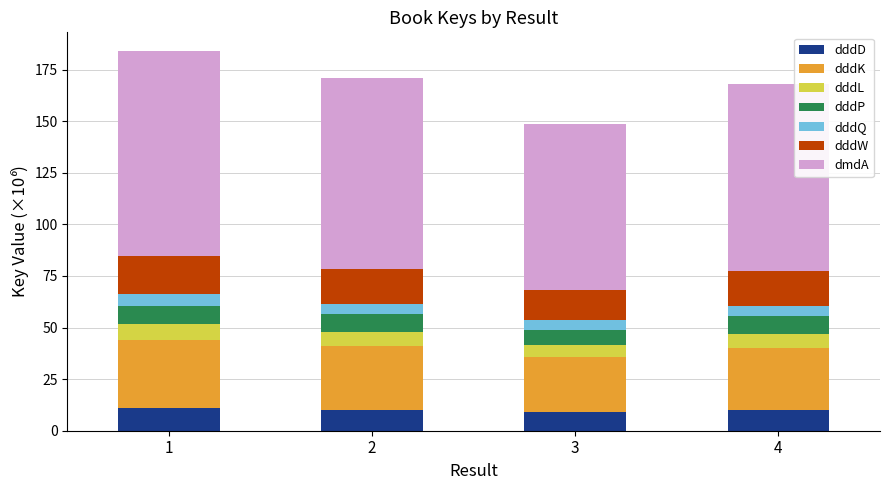

What is the lowest value of the dddD series?

8.9